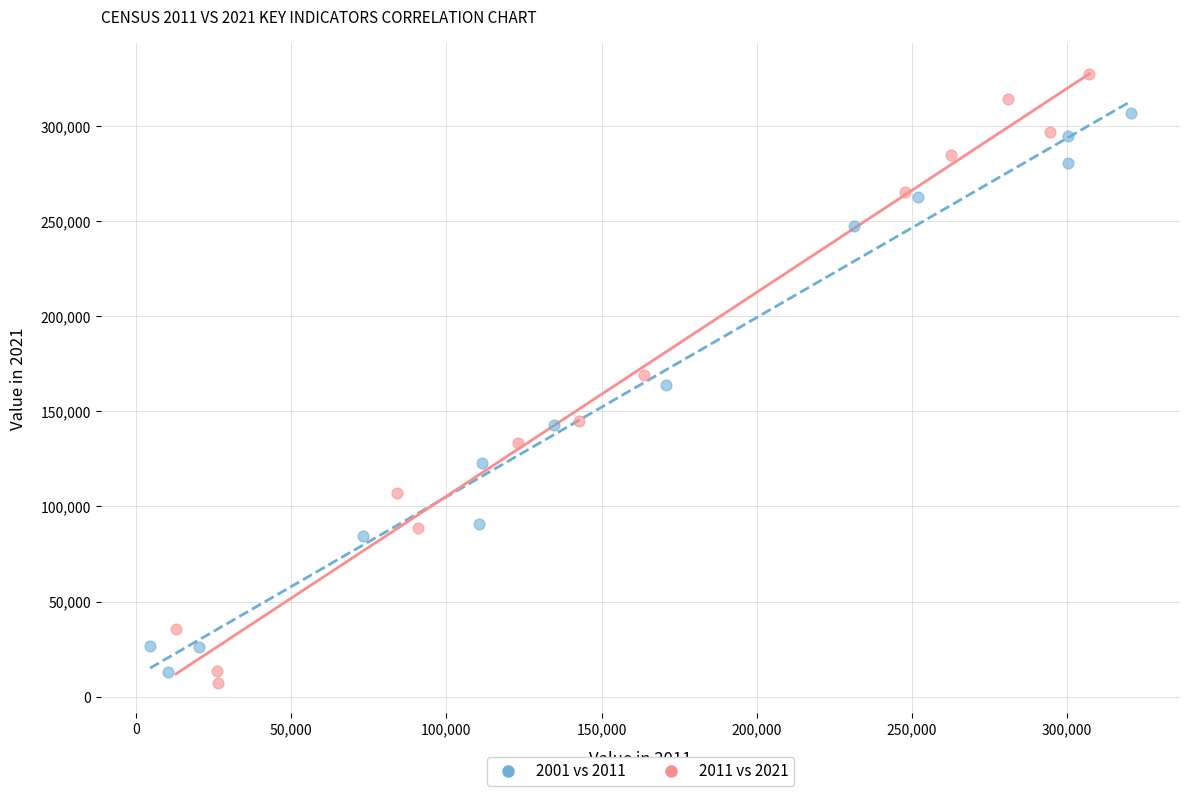

Which series contains the highest Y value?

2011 vs 2021